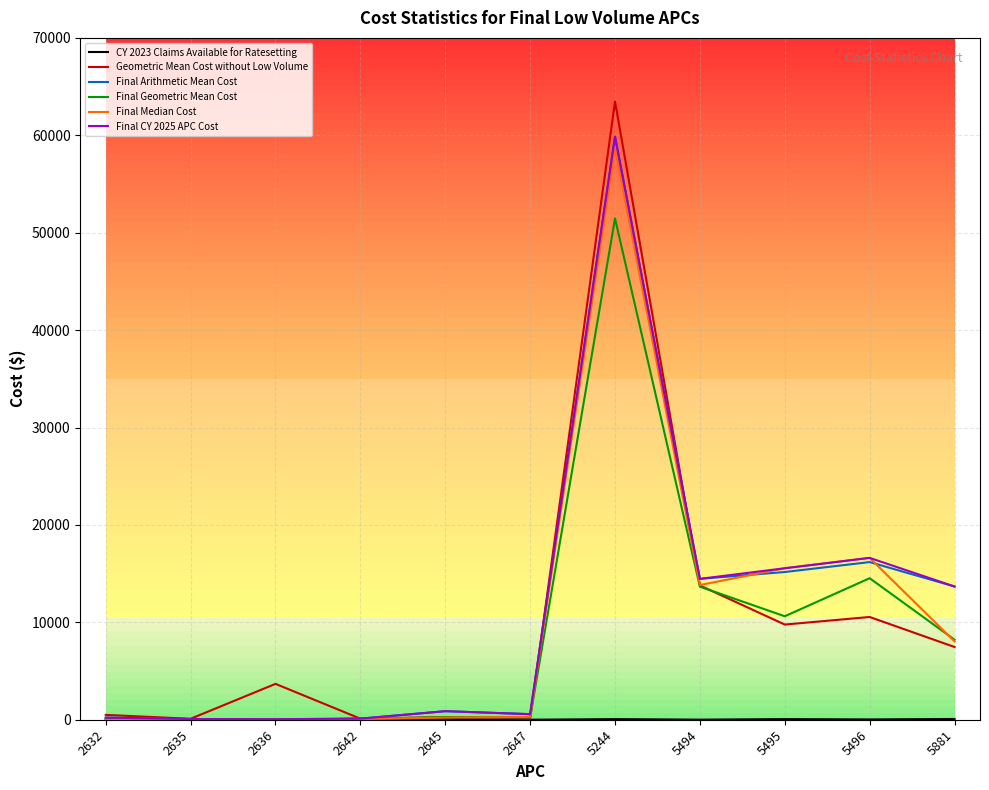

At which category is the sum across all series the highest?

5244